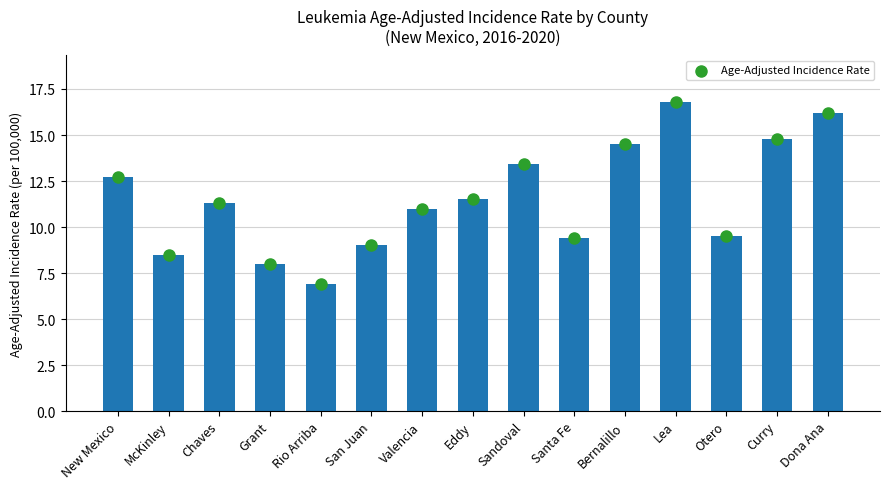

Approximately how many times larger is the value at Dona Ana compared to San Juan?

1.8